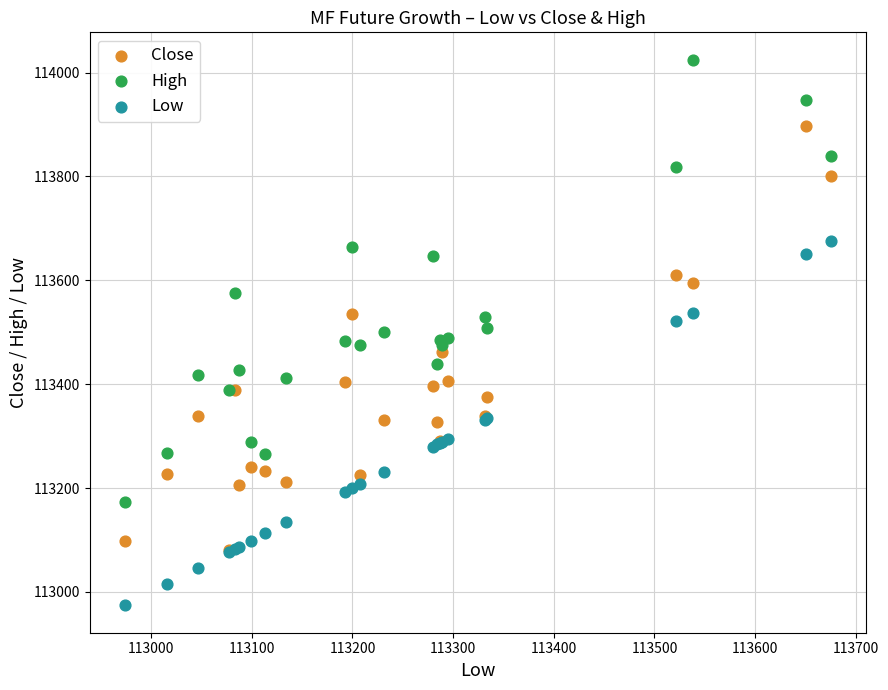

Which series reaches the minimum Y coordinate?

Low